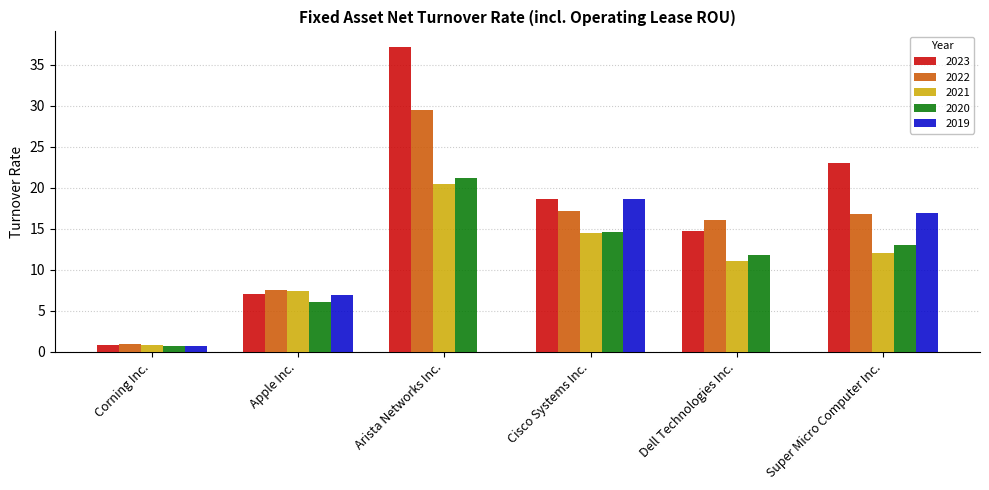

The value of 2023 at Dell Technologies Inc. is 14.8. True or false?

True